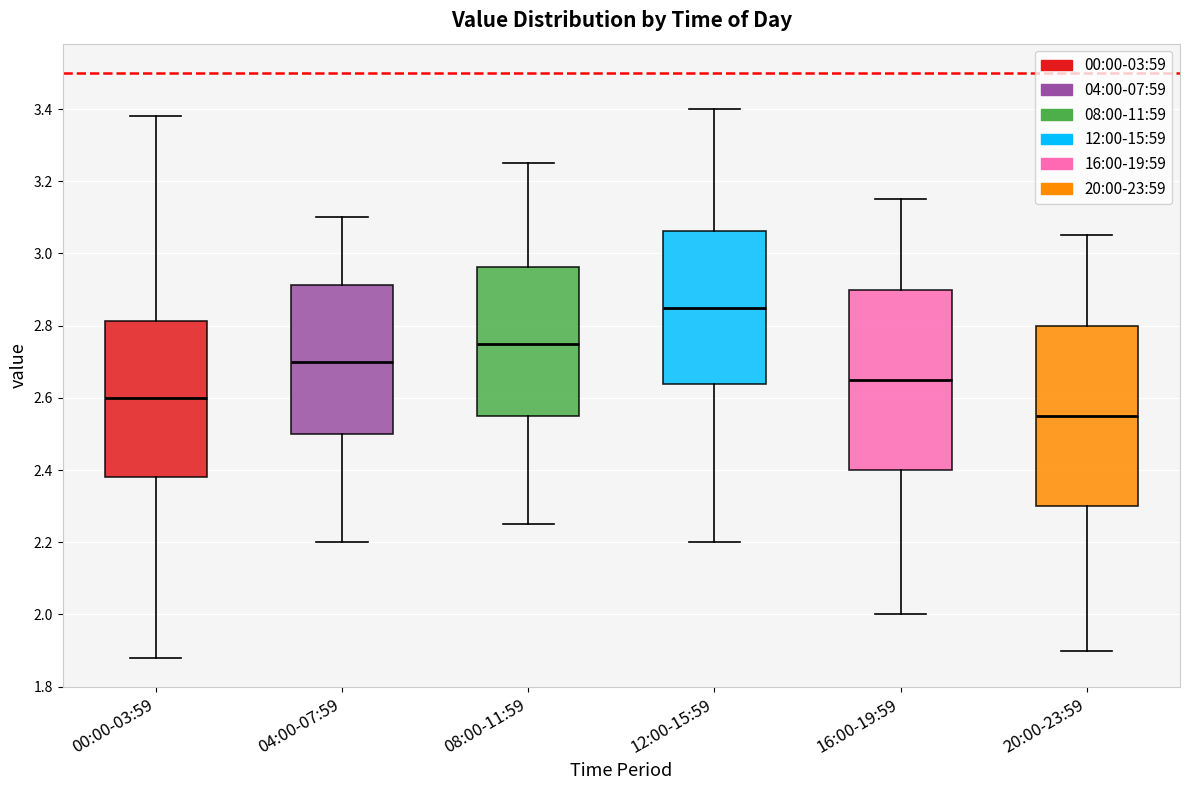

Reading left to right, read every box against the y-axis: the position of its median line, the range the box covers, and the ends of its whiskers. The values are not printed on the chart, so give them approximately, as read against the axis.

00:00-03:59: median 2.60, box 2.38 to 2.82, whiskers 1.88 to 3.38
04:00-07:59: median 2.70, box 2.50 to 2.92, whiskers 2.20 to 3.10
08:00-11:59: median 2.76, box 2.56 to 2.96, whiskers 2.26 to 3.26
12:00-15:59: median 2.86, box 2.64 to 3.06, whiskers 2.20 to 3.40
16:00-19:59: median 2.66, box 2.40 to 2.90, whiskers 2.00 to 3.16
20:00-23:59: median 2.56, box 2.30 to 2.80, whiskers 1.90 to 3.06